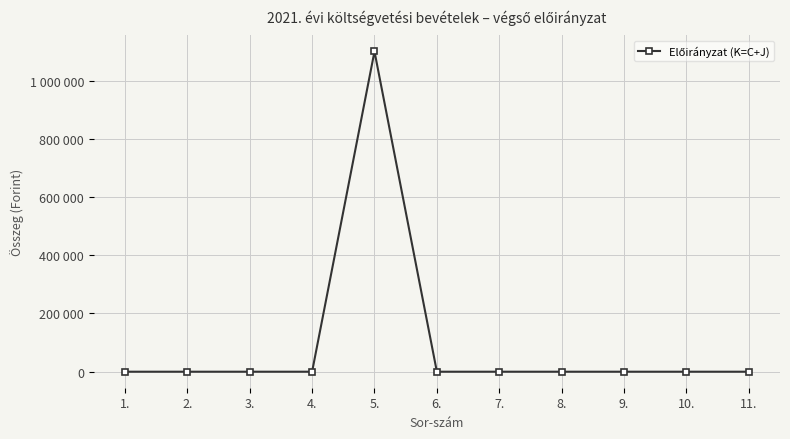

The value at 8. is 0. True or false?

True